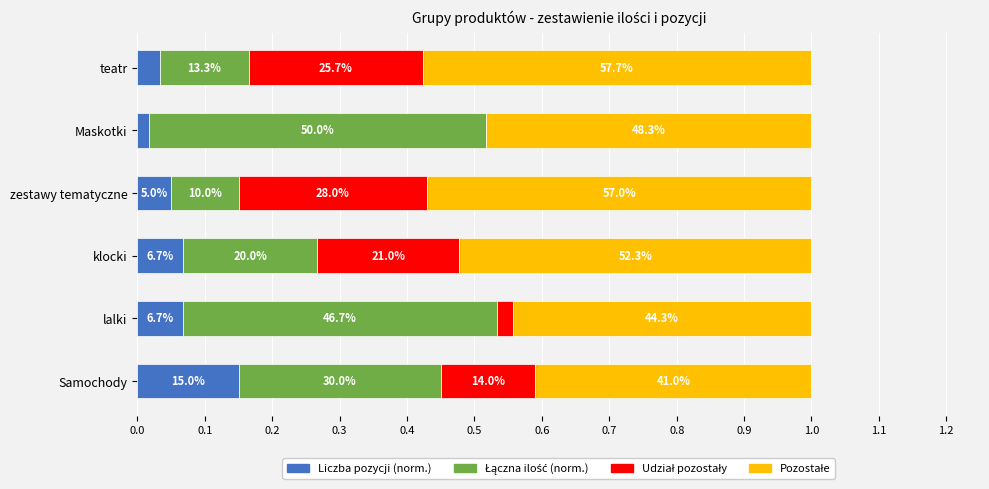

Reading left to right, what are all the values shown in this chart?

Liczba pozycji (norm.): 0.1	0.1	0.1	0.1	0.0	0.0
Łączna ilość (norm.): 0.3	0.5	0.2	0.1	0.5	0.1
Udział pozostały: 0.1	0.0	0.2	0.3	0.0	0.3
Pozostałe: 0.4	0.4	0.5	0.6	0.5	0.6